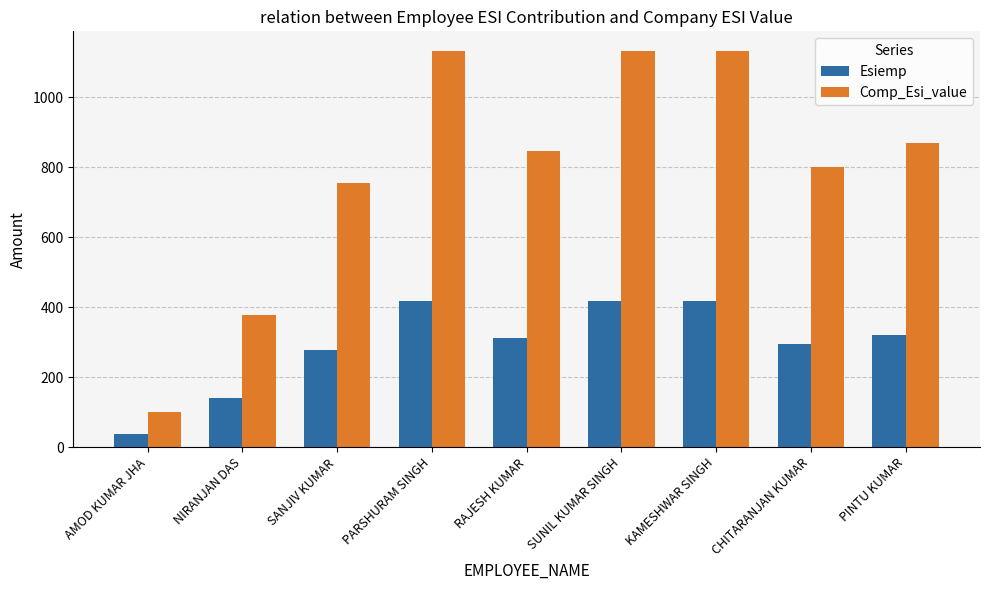

Between NIRANJAN DAS and PINTU KUMAR, which series saw the biggest shift?

Comp_Esi_value